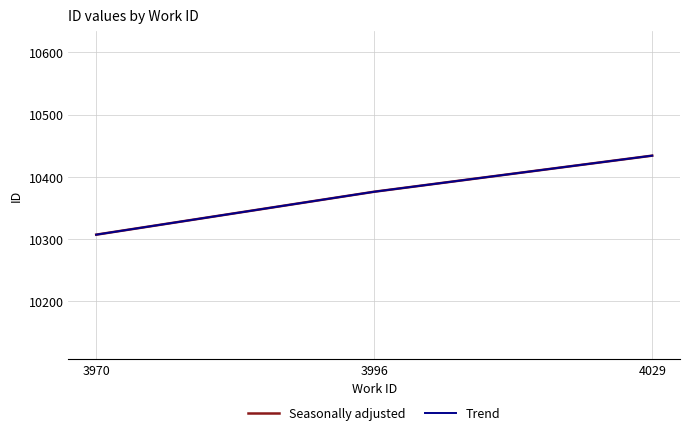

Is this an area chart (filled region under the line)?

No